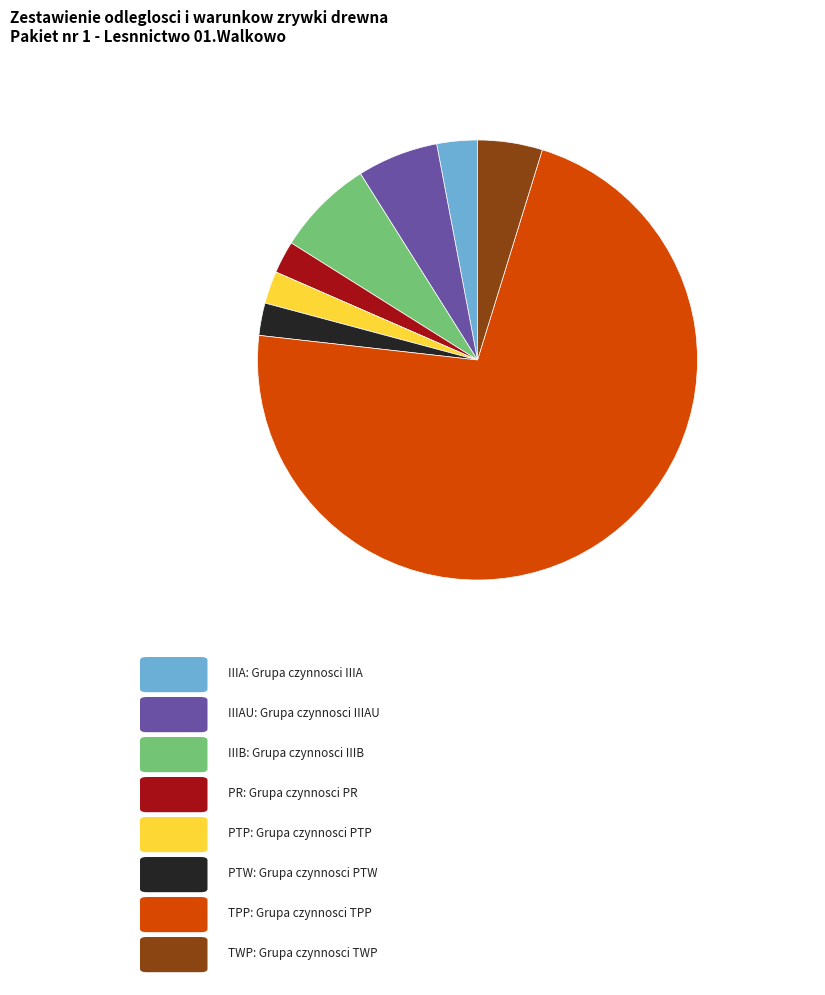

Is there a majority slice in this chart?

Yes